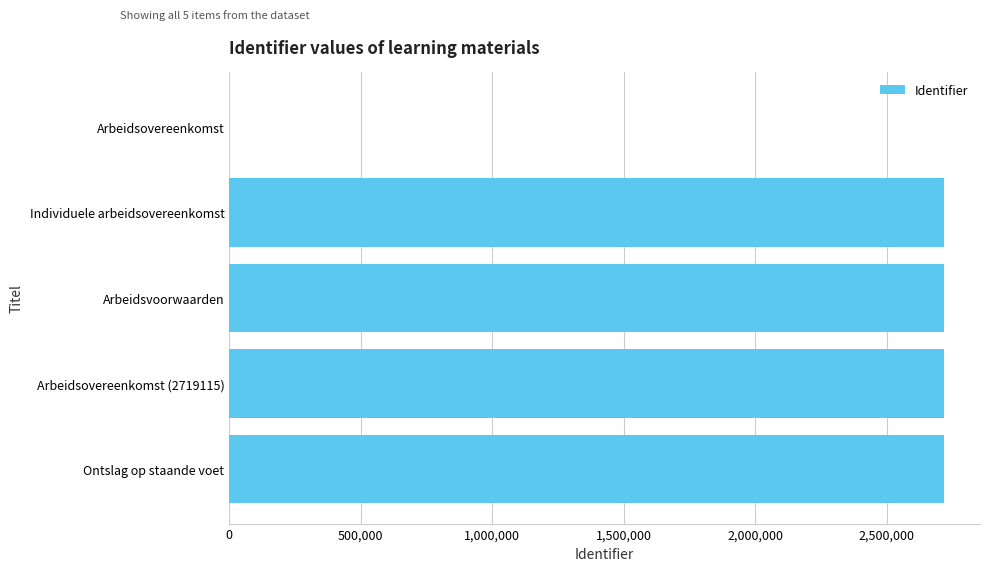

What is the change in value from Ontslag op staande voet to Arbeidsovereenkomst?

-2719117